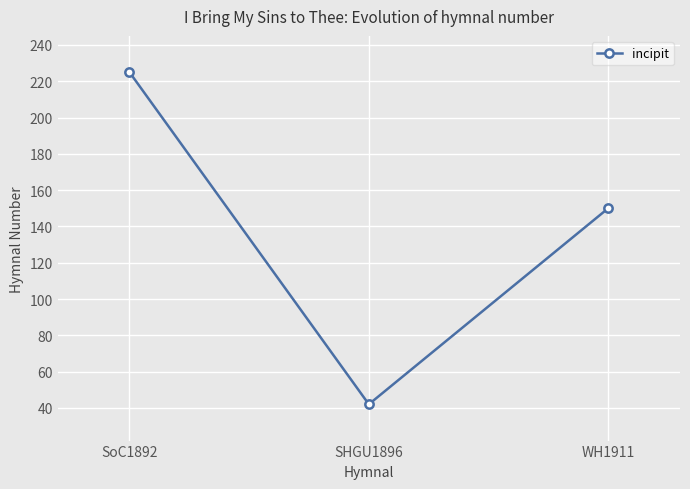

Reading left to right, transcribe all the data shown in this chart.

225	42	150